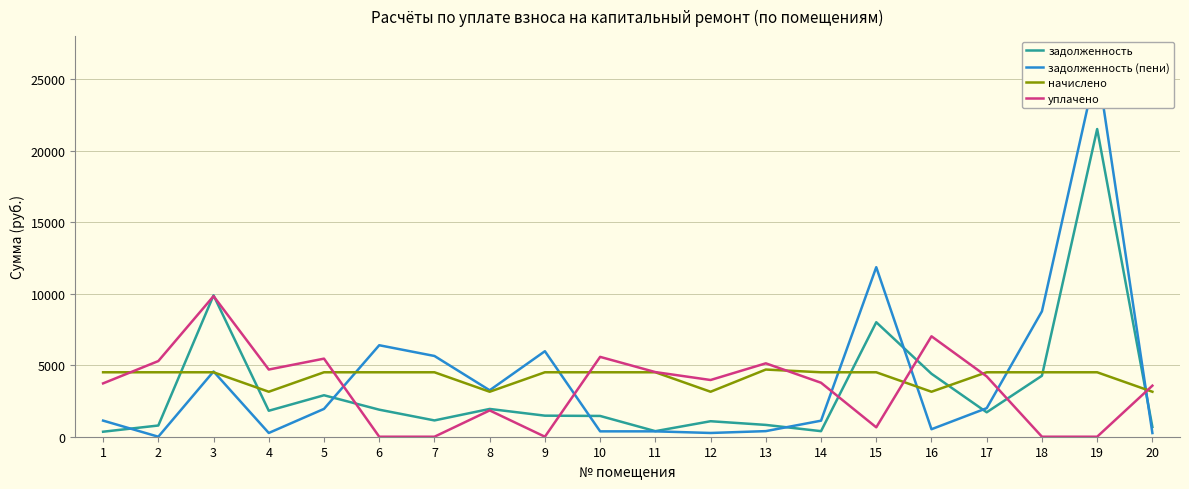

What is the greatest value displayed?

26008.6